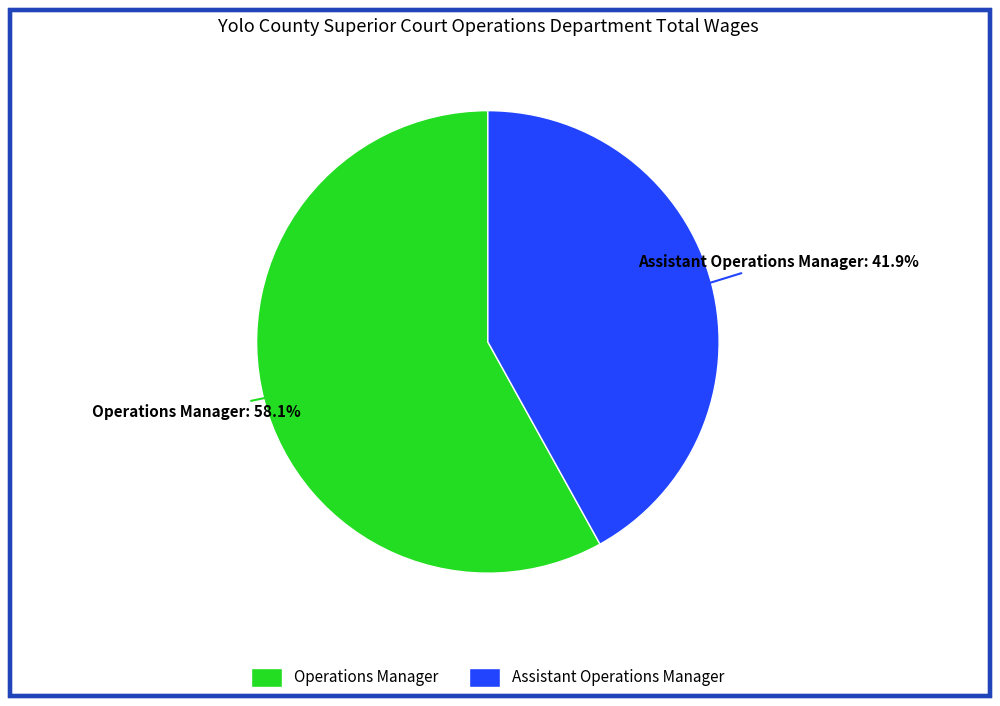

True or false: Assistant Operations Manager accounts for 42% of the total.

True